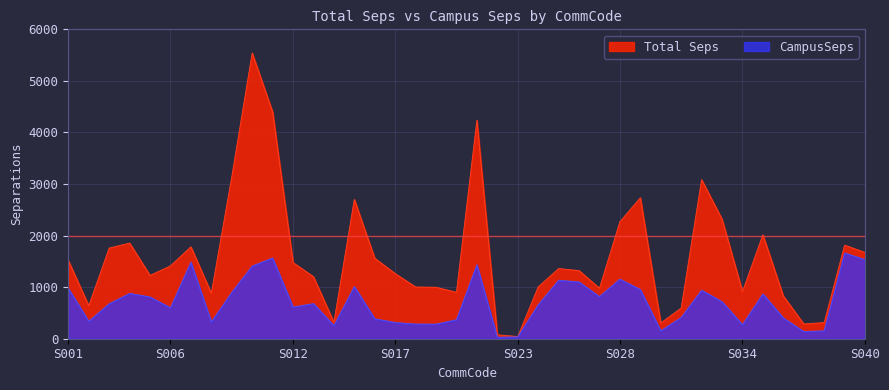

Reading left to right, extract all data points from this chart.

Total Seps: 1517.8	639.9	1758.4	1855.3	1227.7	1413.6	1782.3	882.1	3138.2	5541.6	4398.6	1477.0	1203.0	318.6	2701.6	1560.8	1262.9	1003.4	998.7	900.8	4237.0	76.3	43.0	1005.1	1361.0	1321.6	979.6	2270.4	2734.1	305.4	595.4	3085.4	2318.1	916.9	2016.4	829.3	286.4	314.1	1815.0	1673.0
CampusSeps: 977.8	338.2	678.8	879.5	810.3	599.3	1485.7	326.3	898.8	1410.5	1565.6	614.0	681.3	253.7	1011.6	387.6	314.3	284.9	283.5	369.3	1434.0	29.5	35.9	656.2	1134.5	1101.6	816.9	1156.8	952.9	154.2	412.0	941.2	718.0	272.7	868.8	403.7	139.4	152.9	1663.2	1533.1